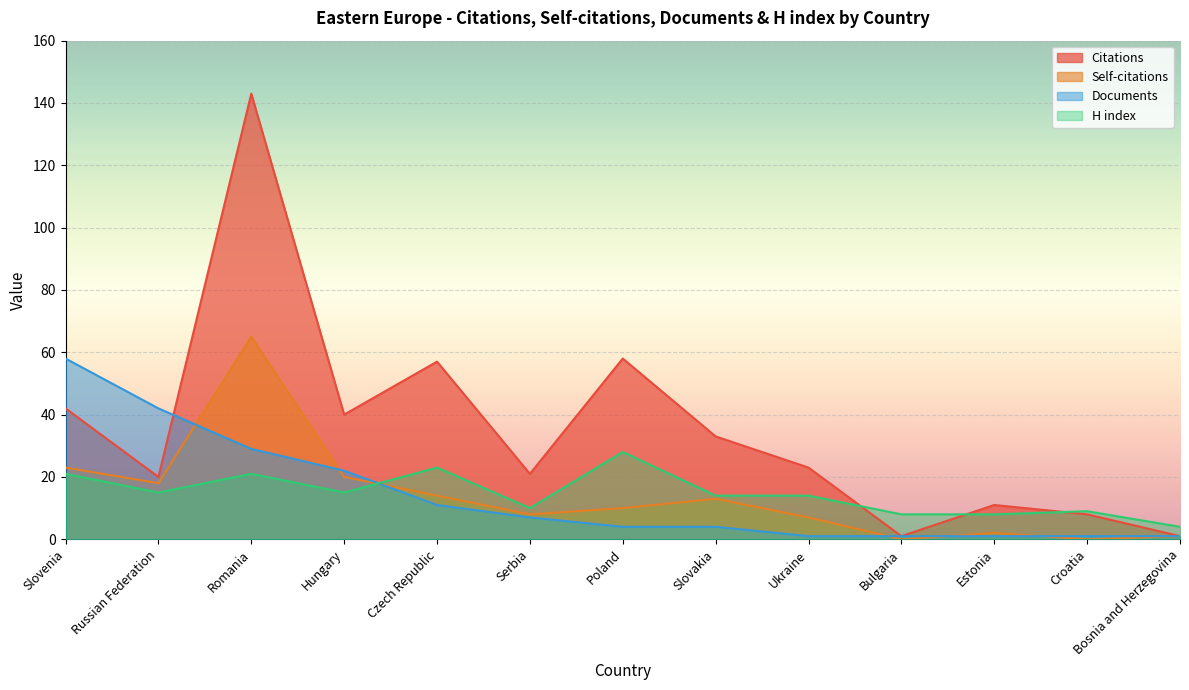

How many lines are shown in the chart?

4